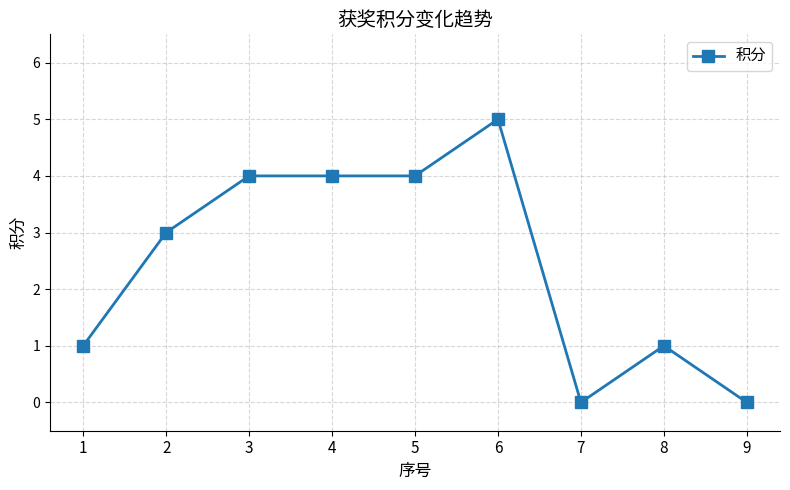

Reading left to right, what are all the values shown in this chart?

1=1	2=3	3=4	4=4	5=4	6=5	7=0	8=1	9=0